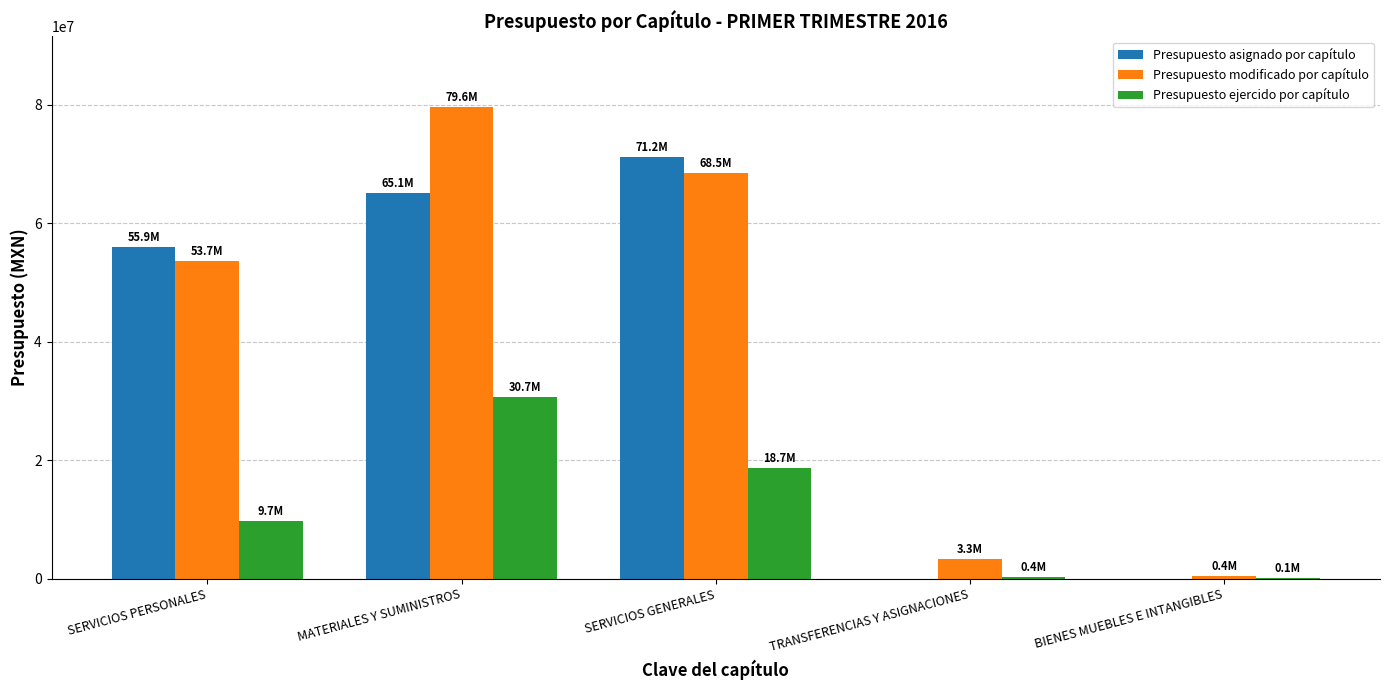

What is the greatest value displayed?

79619015.6